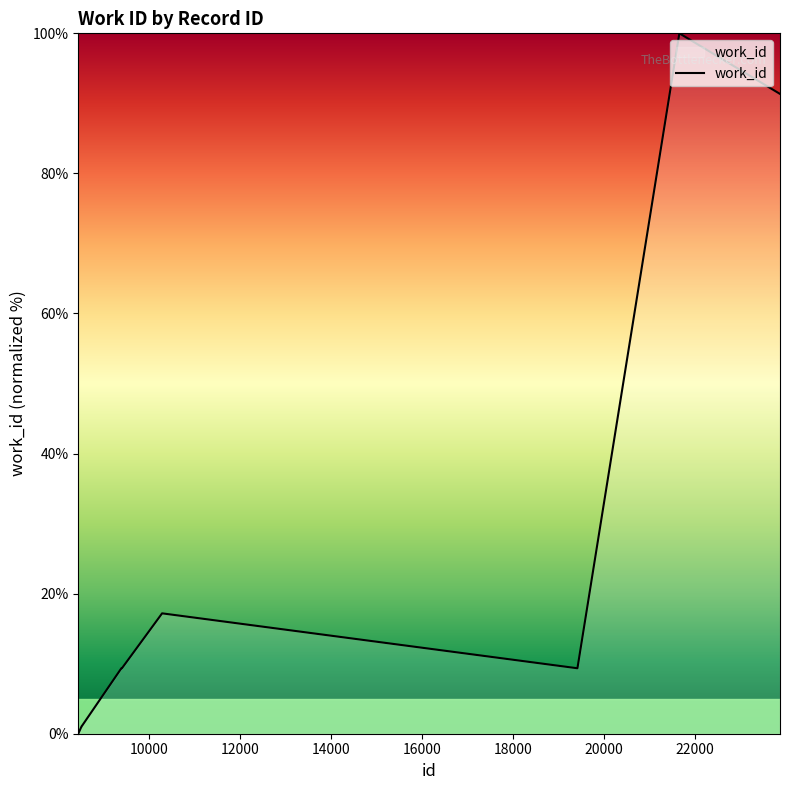

What is the difference between the maximum and minimum values?

100.0